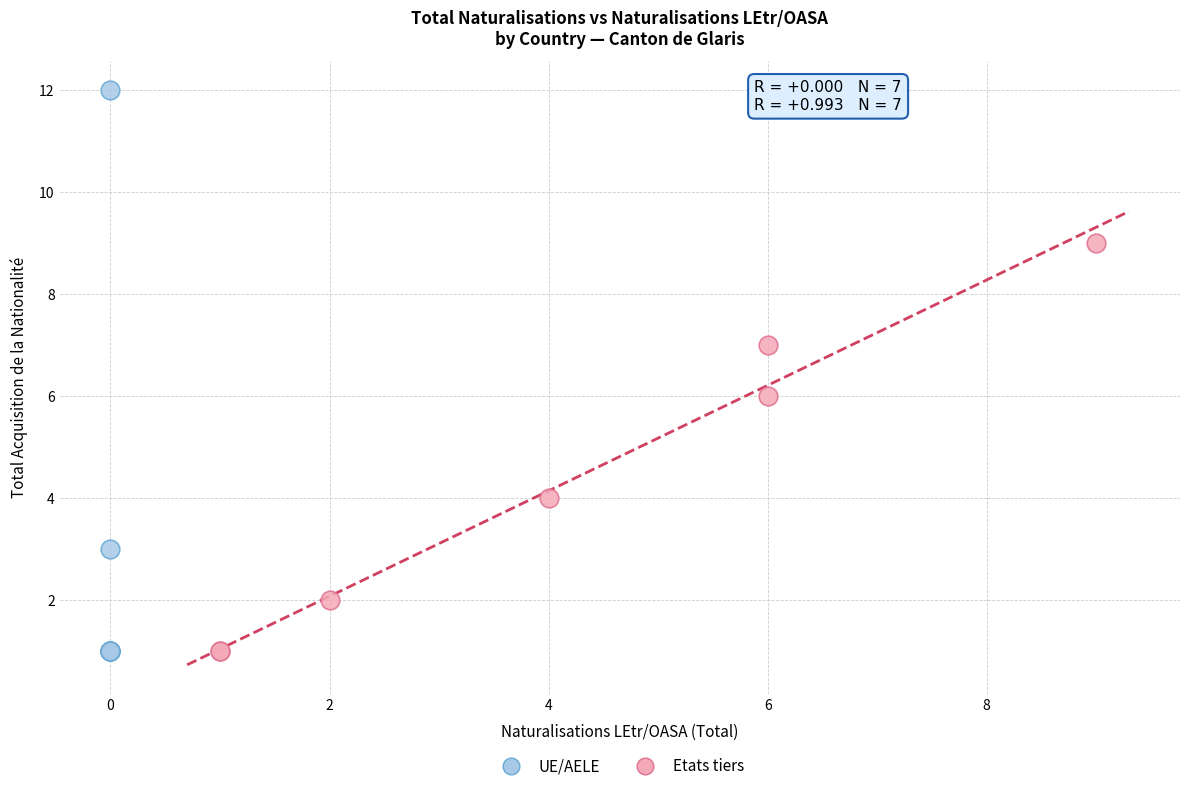

Which series has the largest Y range (max minus min)?

UE/AELE